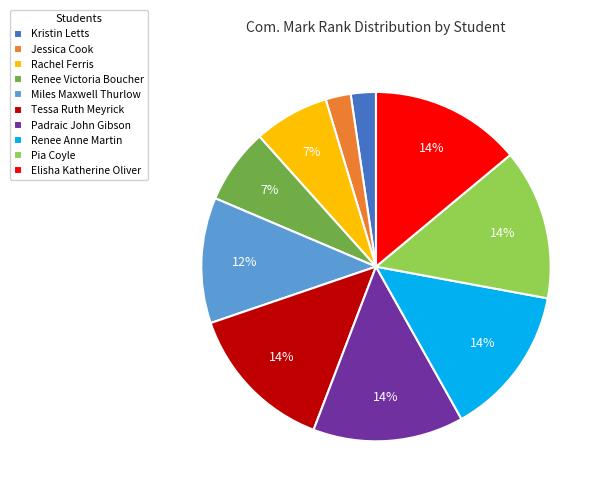

Is there a majority slice in this chart?

No